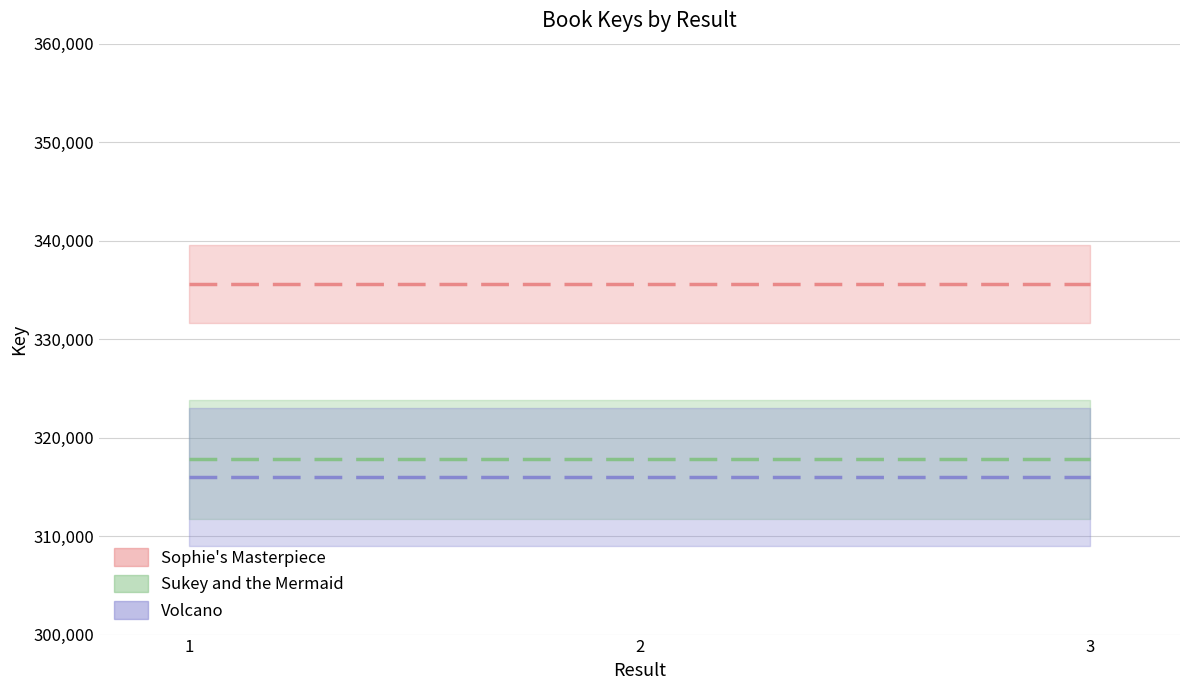

At how many categories does at least one series exceed 334503?

3